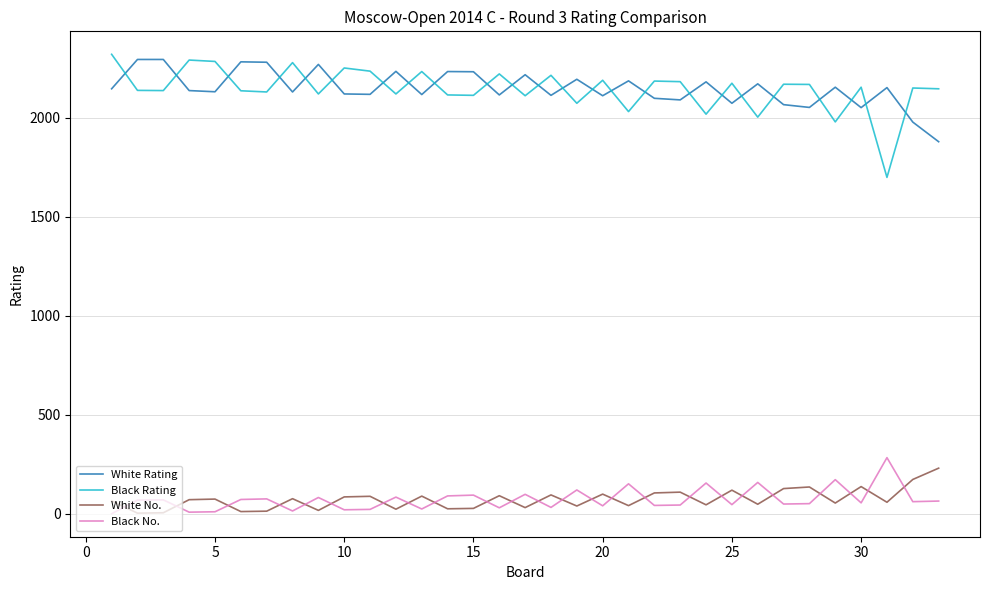

True or false: Black No. and Black Rating intersect in this chart.

False